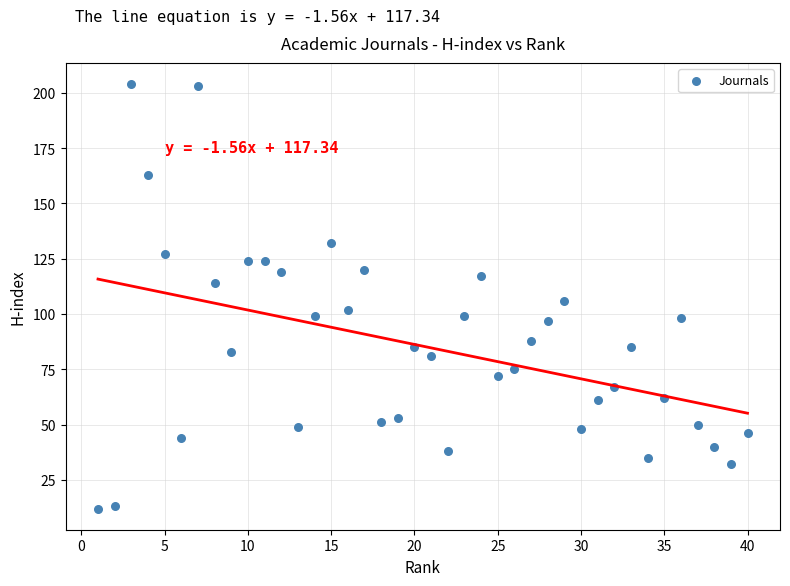

What is the range of Y values (max minus min)?

192